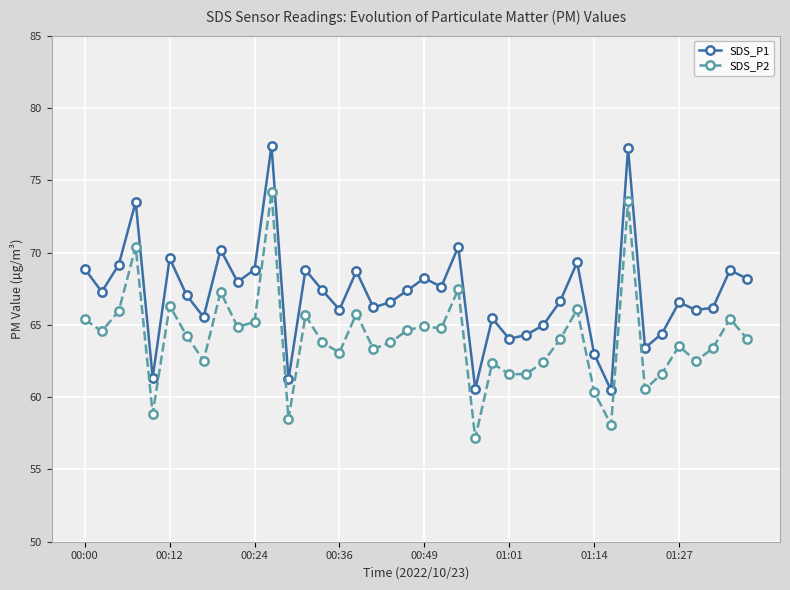

True or false: SDS_P2 and SDS_P1 cross at least once.

False